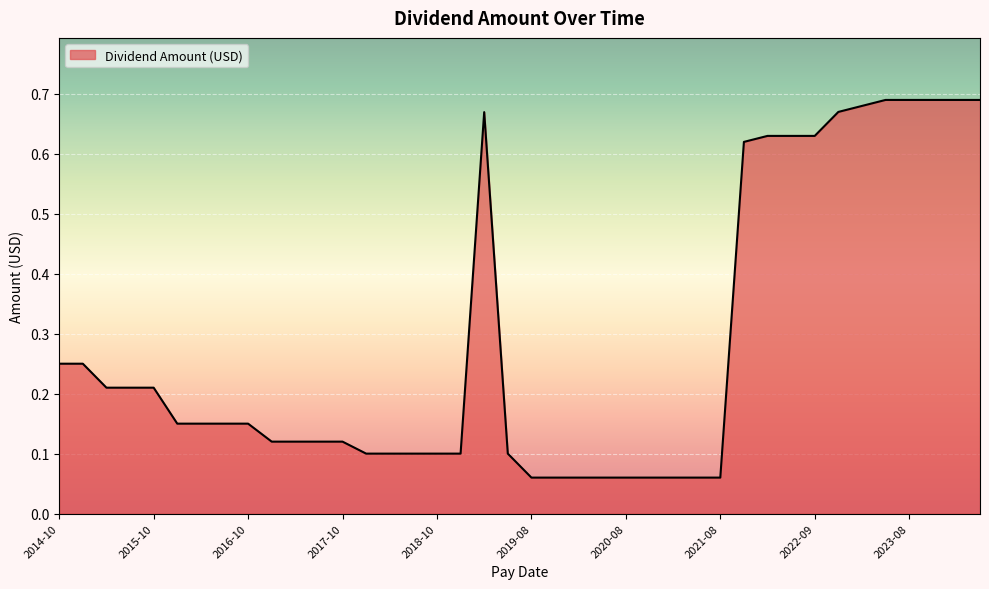

How many lines are shown in the chart?

1